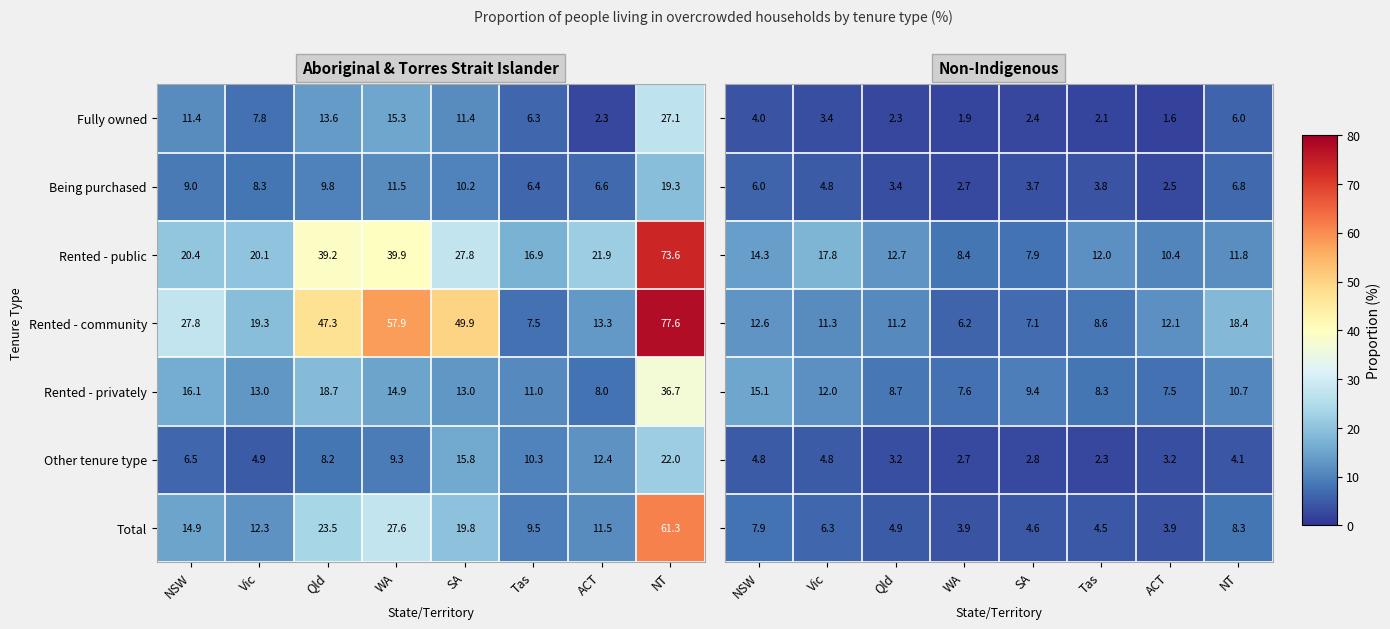

What is the minimum value for Being purchased?

6.4